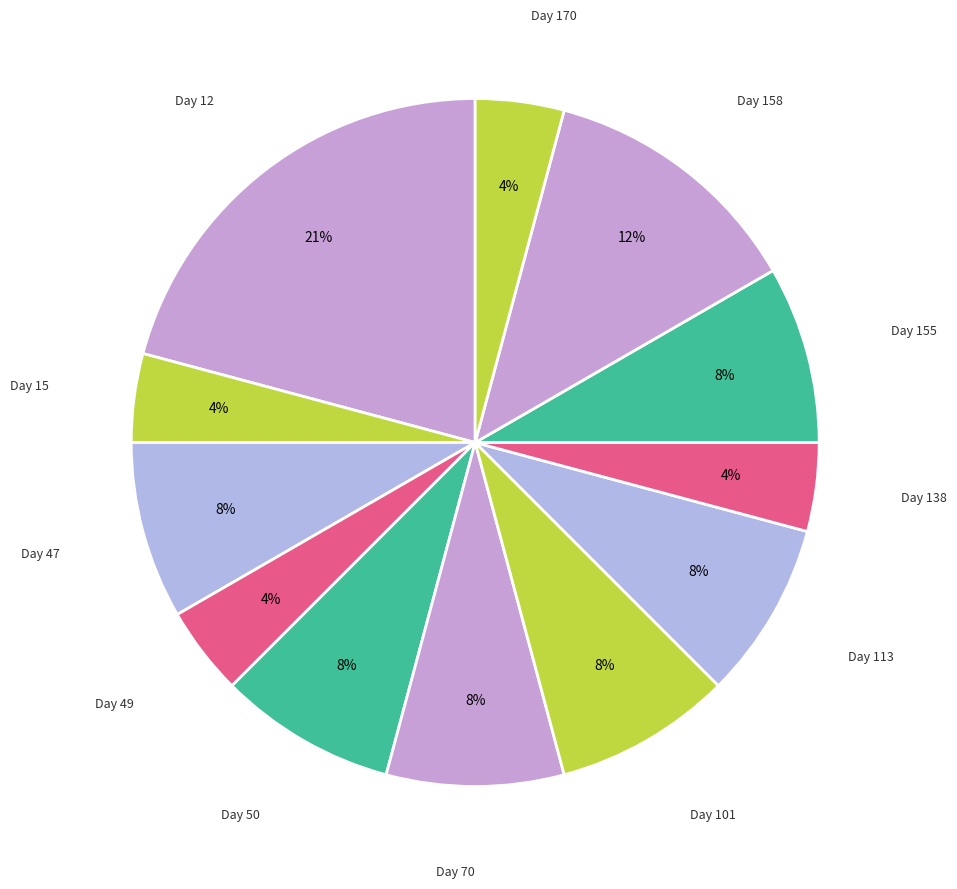

Combined, do Day 138 and Day 15 account for over 50%?

No